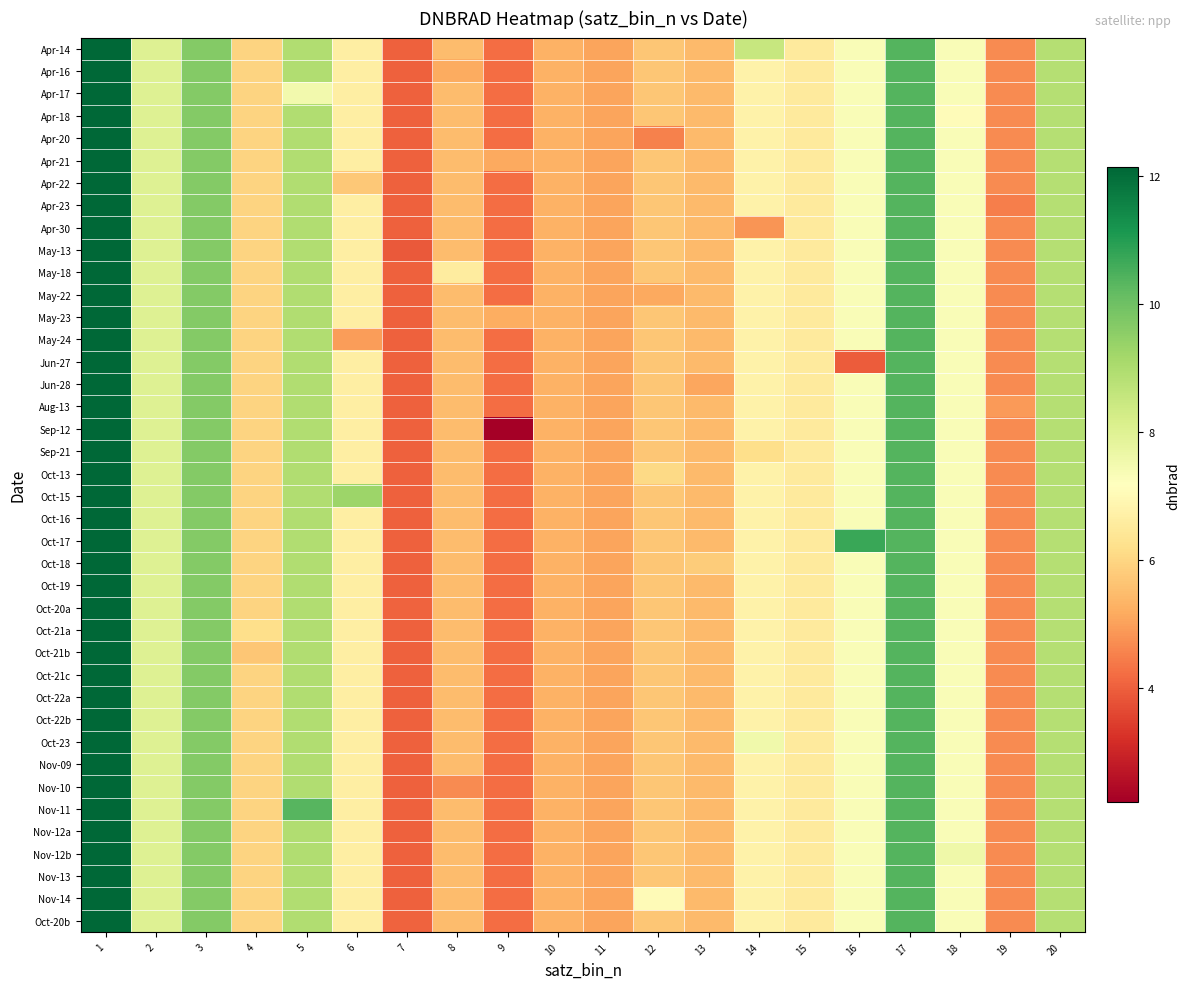

At how many categories does at least one series exceed 3?

20